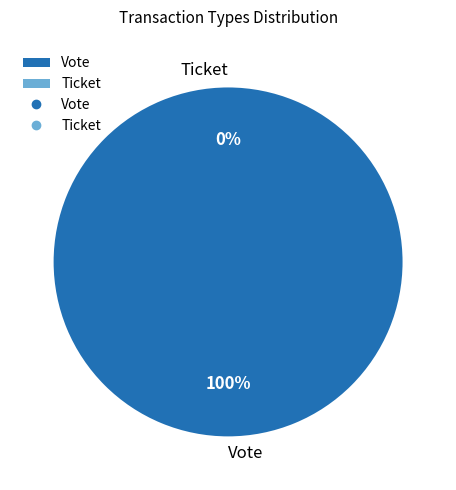

What is the majority slice?

Vote